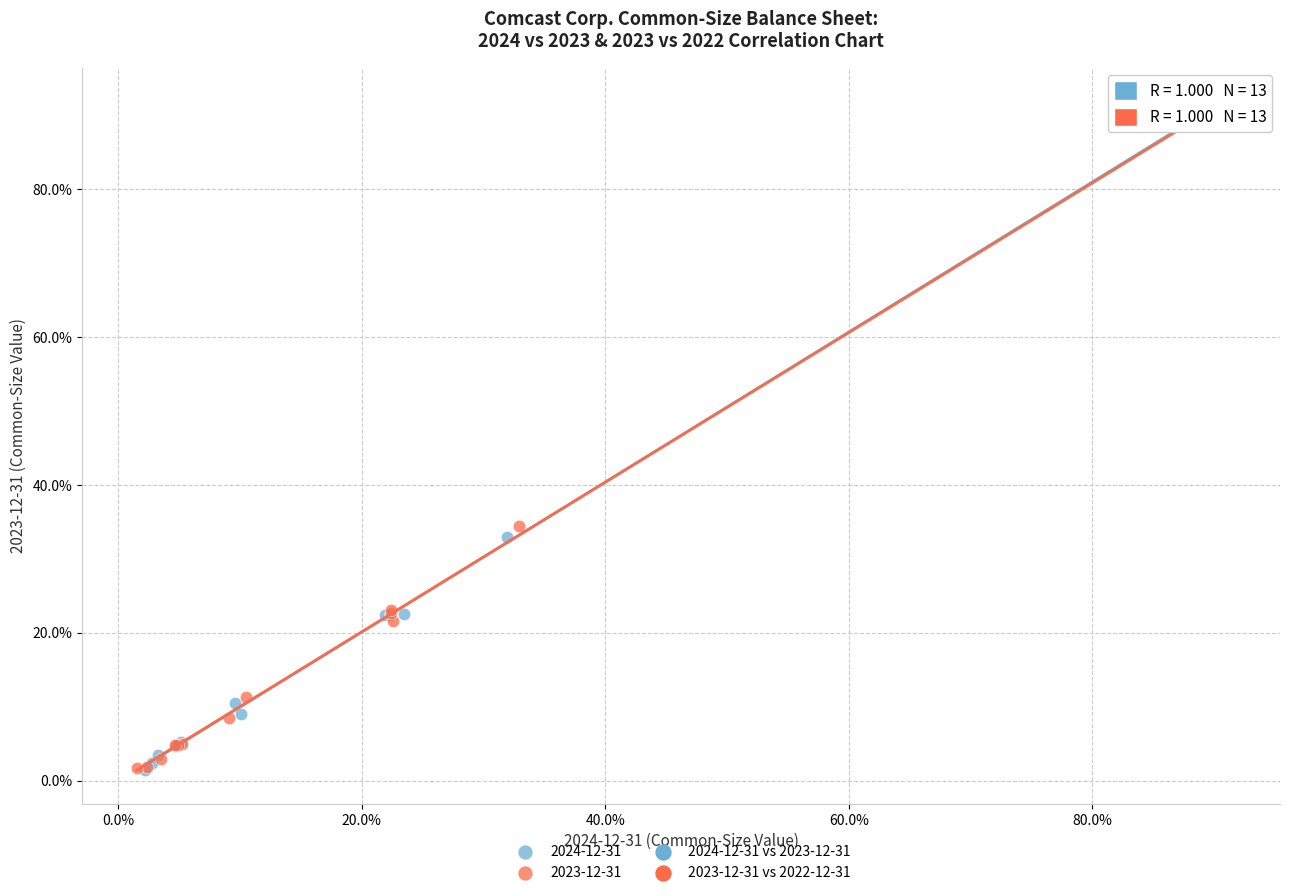

Which series has the largest Y range (max minus min)?

2023-12-31